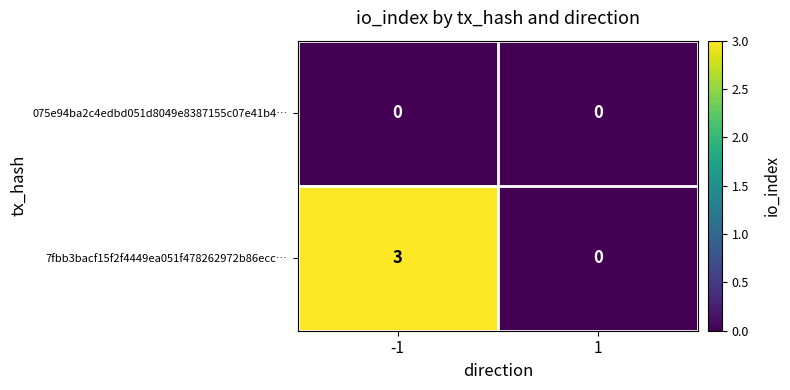

What is the difference between the highest and lowest values at -1?

3